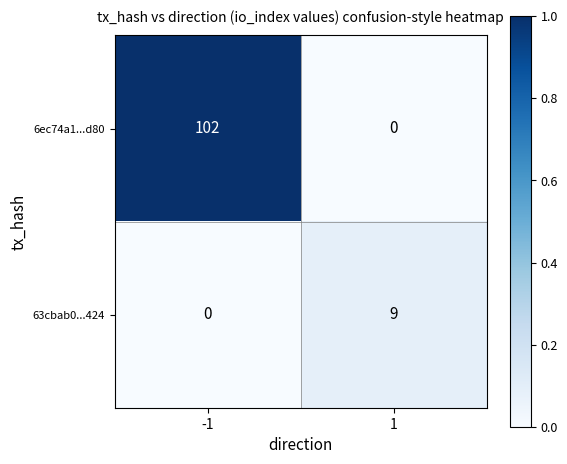

Which series has the largest range (max minus min)?

6ec74a1...d80